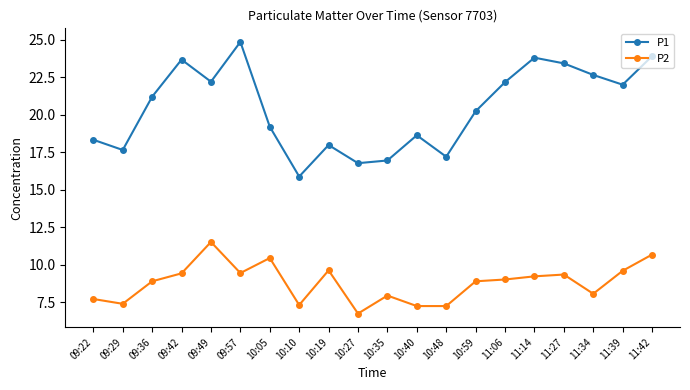

Is it true that P2 equals 7.2 at 10:40?

True